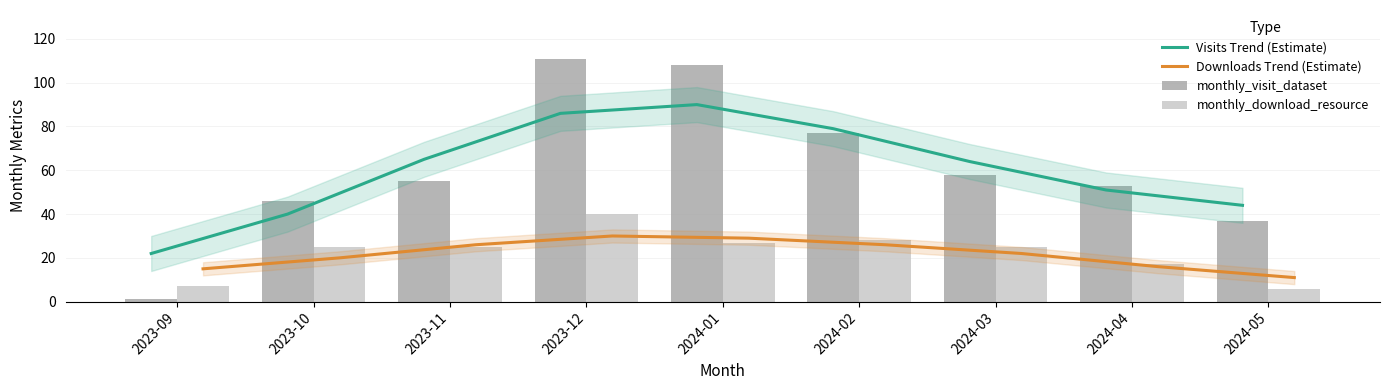

What is the label of the 2nd bar from the right?

2024-04